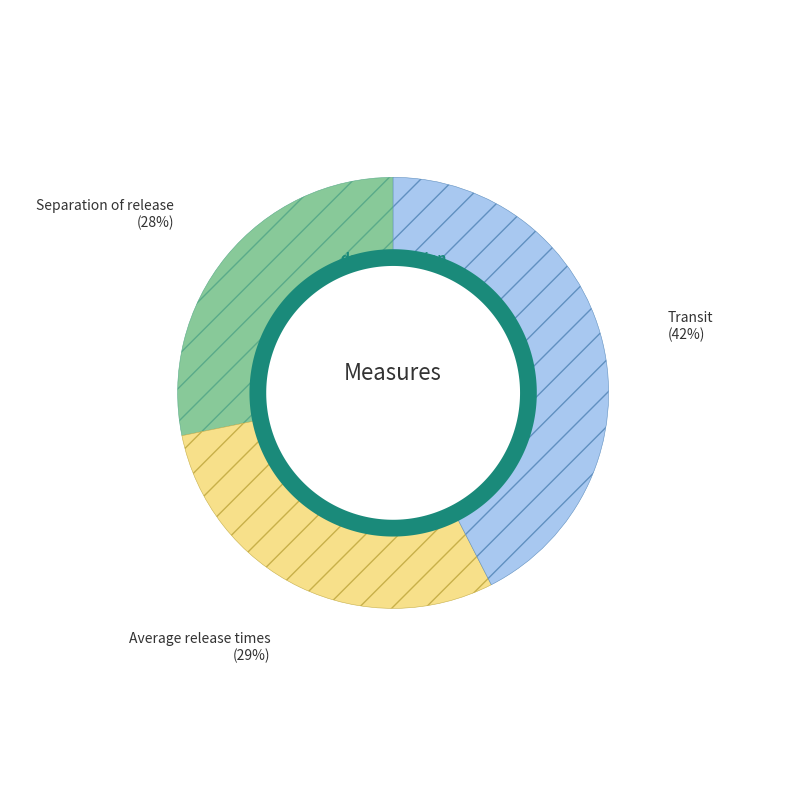

The Separation of release (7.3) slice represents 28% of the pie. True or false?

True